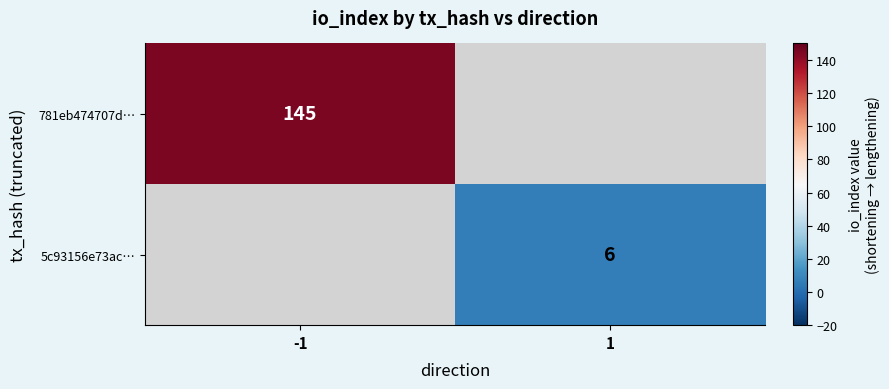

What is the difference between the highest and lowest values at -1?

145